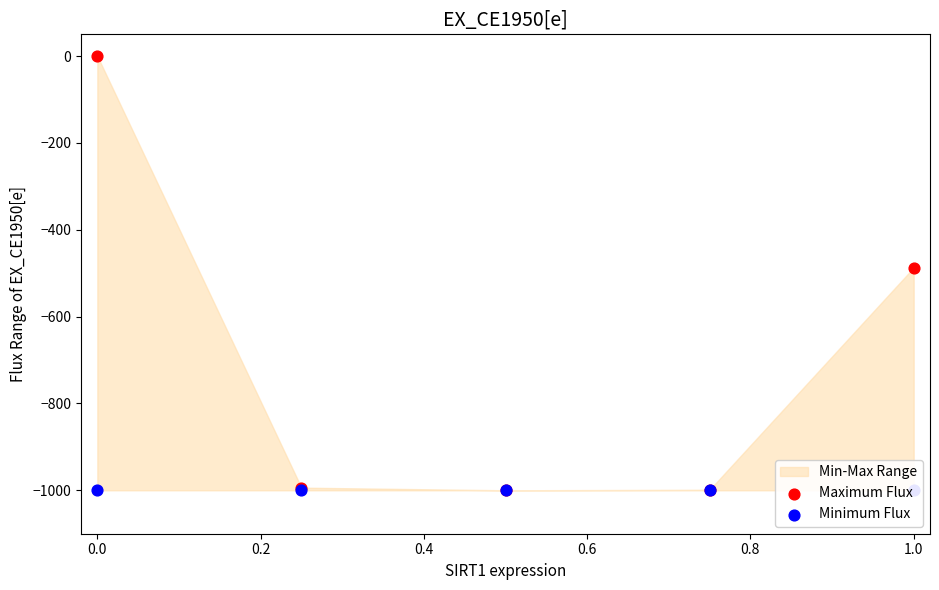

Which series has the largest Y range (max minus min)?

Maximum Flux